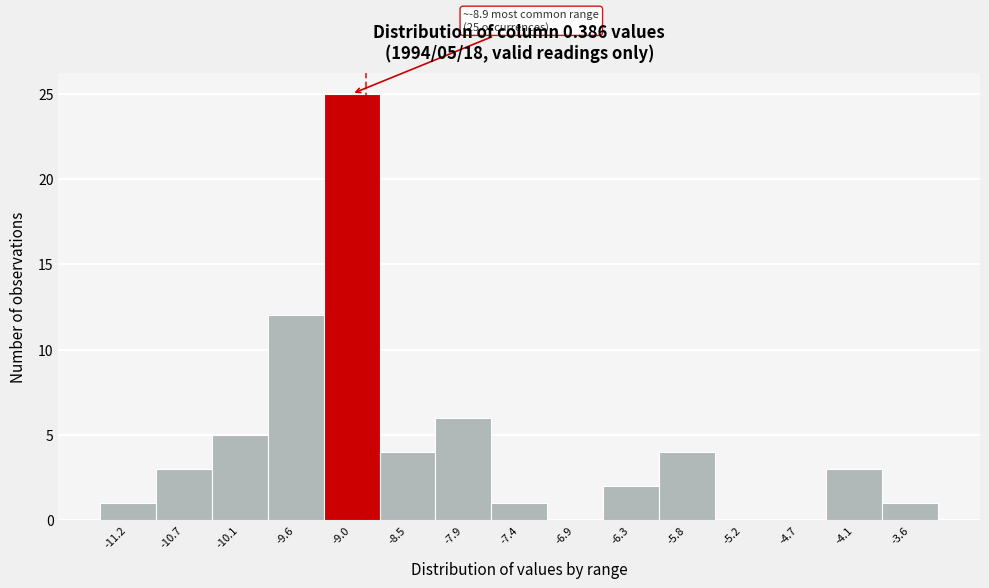

Which range on the x-axis has the tallest bar?

-9.3 to -8.8